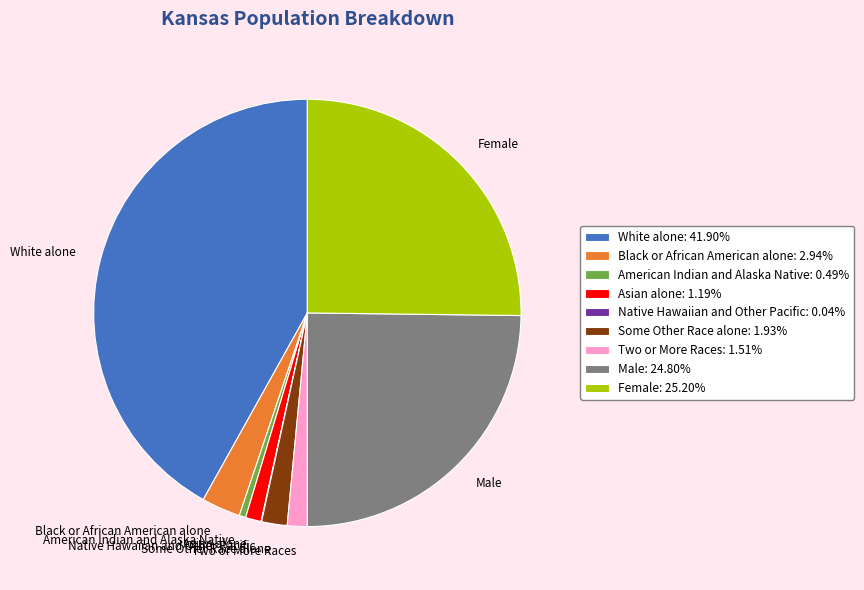

Is it true that American Indian and Alaska Native is 0% of the pie?

True